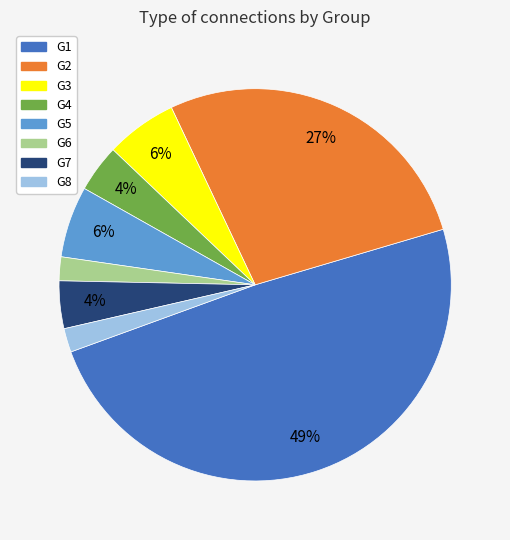

Is there any slice that represents more than half of the pie?

No